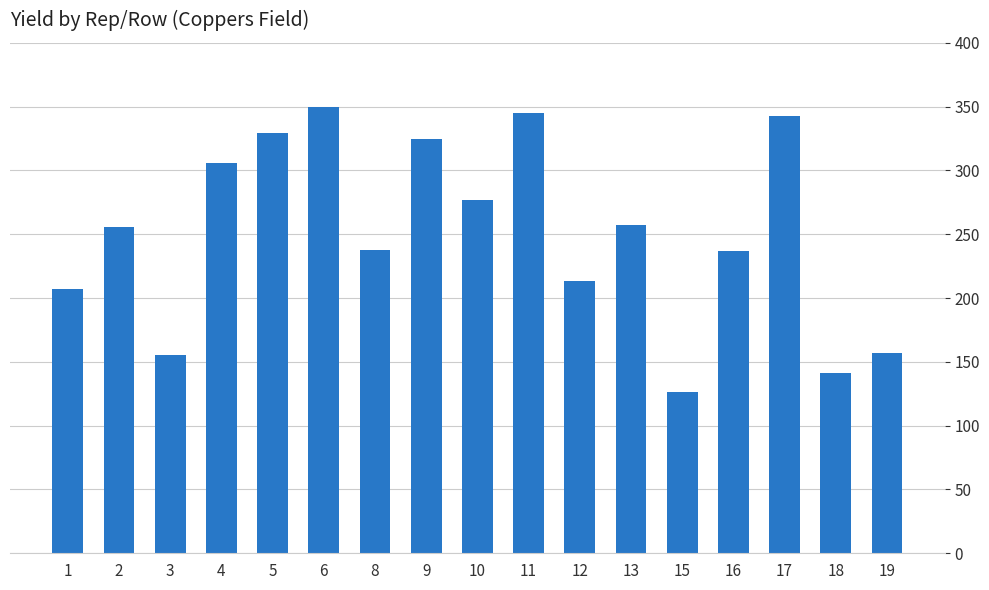

The chart shows a value of 207 at 11. True or false?

False